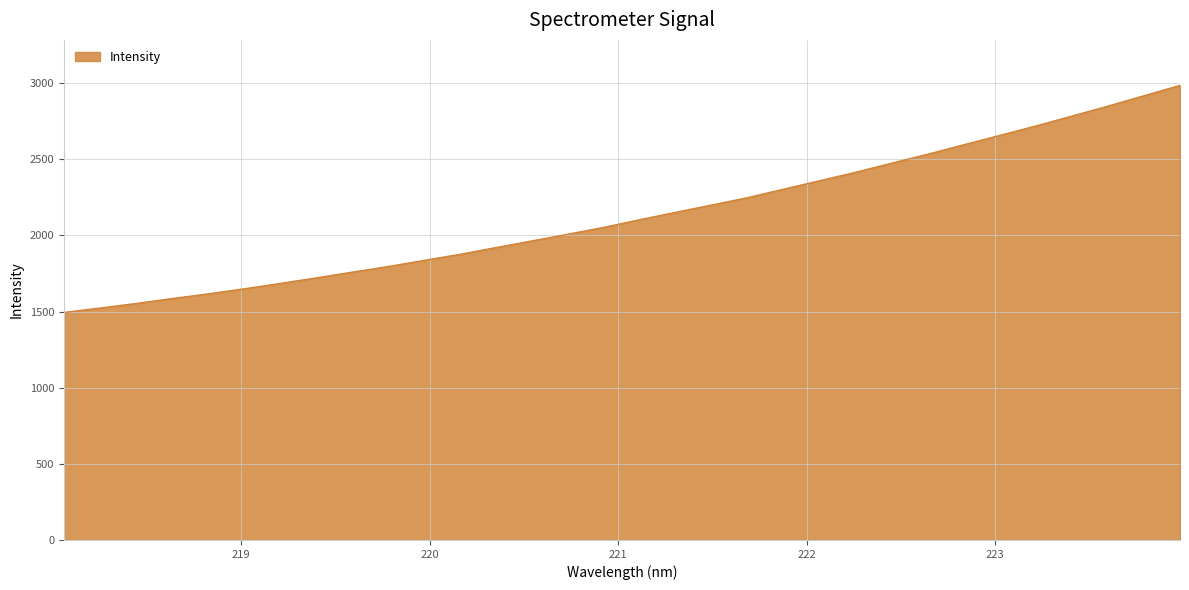

What is the smallest value displayed?

1494.5